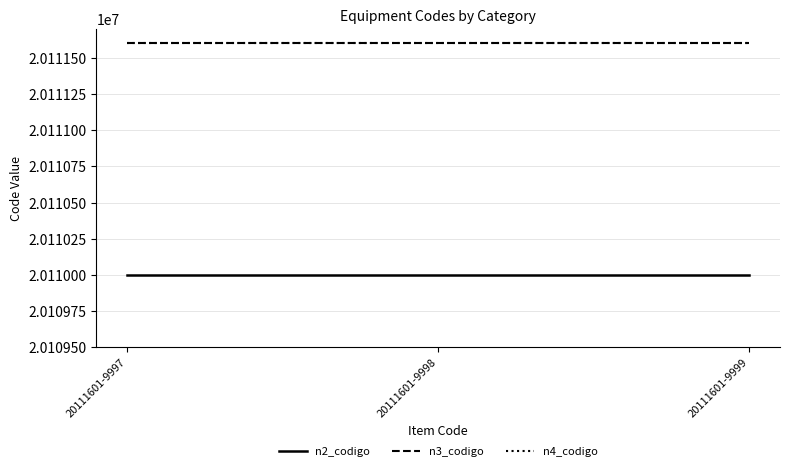

Read the n3_codigo value at 20111601-9999.

20111600